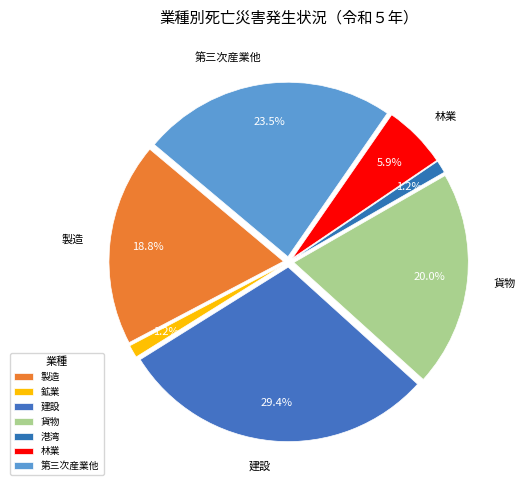

What is the ratio of the value at 貨物 to the value at 林業?

3.4